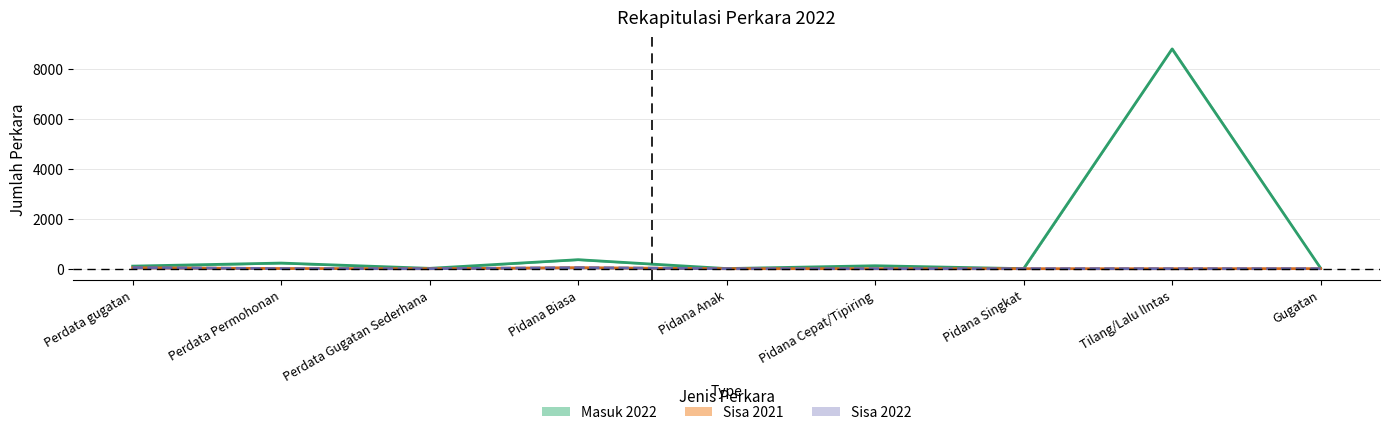

True or false: Sisa 2021 has more than 1 points higher than both neighbors.

False